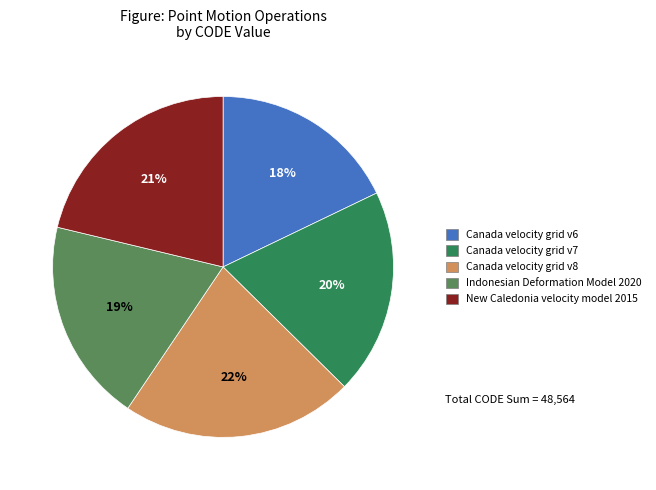

The Canada velocity grid v7 slice represents 20% of the pie. True or false?

True